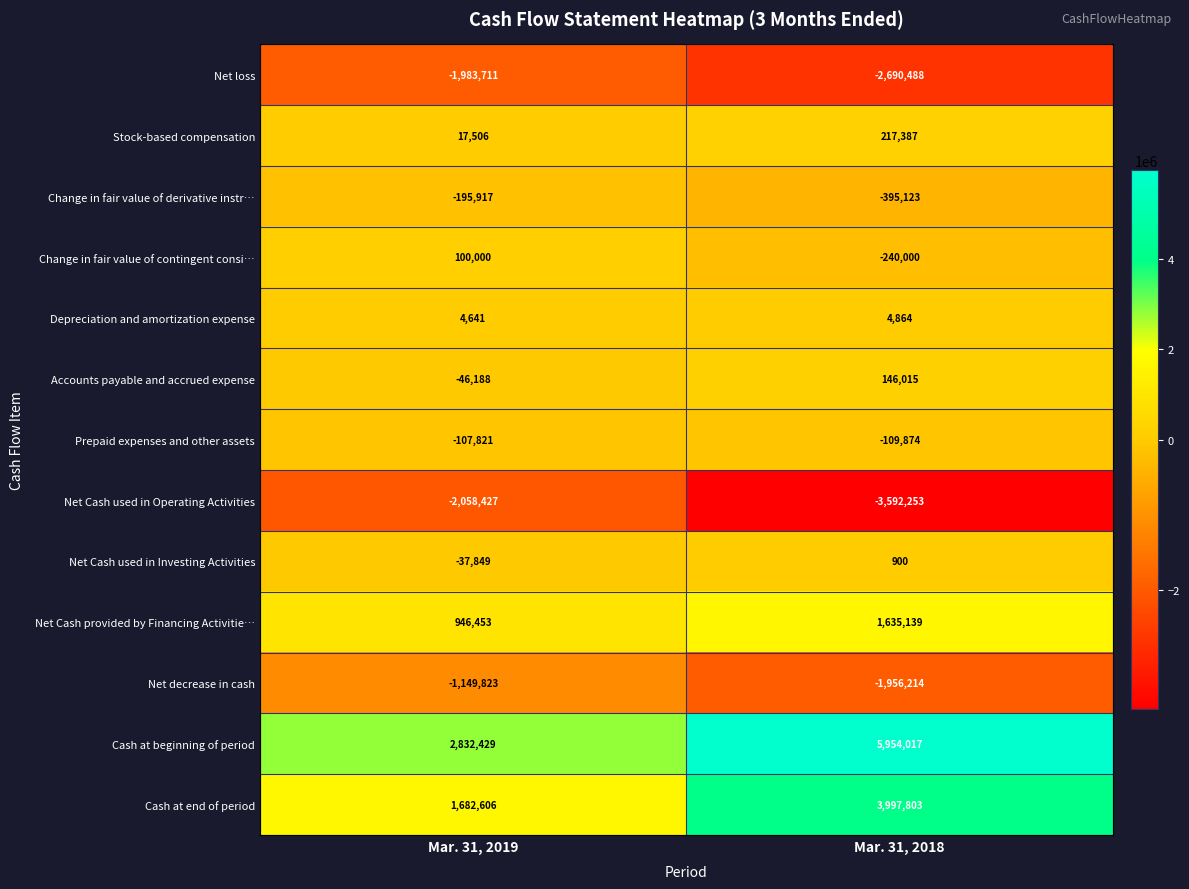

True or false: Net Cash provided by Financing Activitie… has a value of 1635139 at Mar. 31, 2018.

True